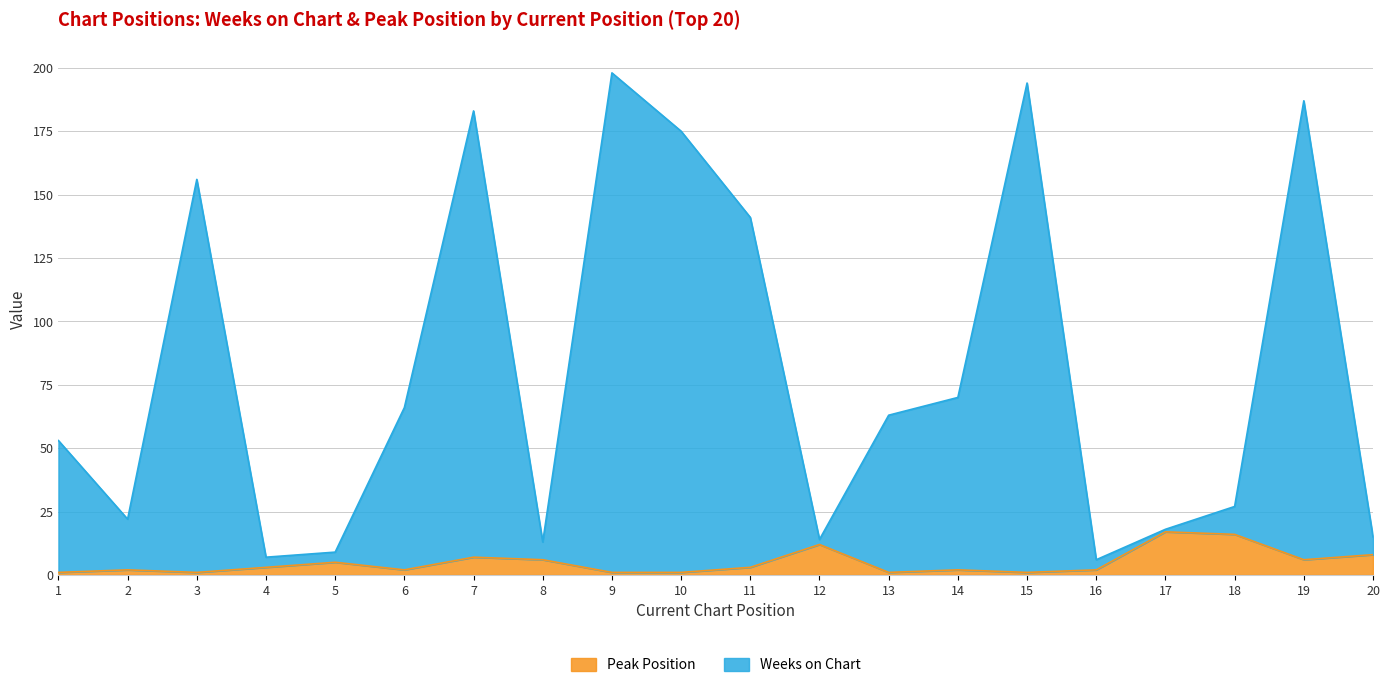

At which category does Peak Position reach its first local valley?

3